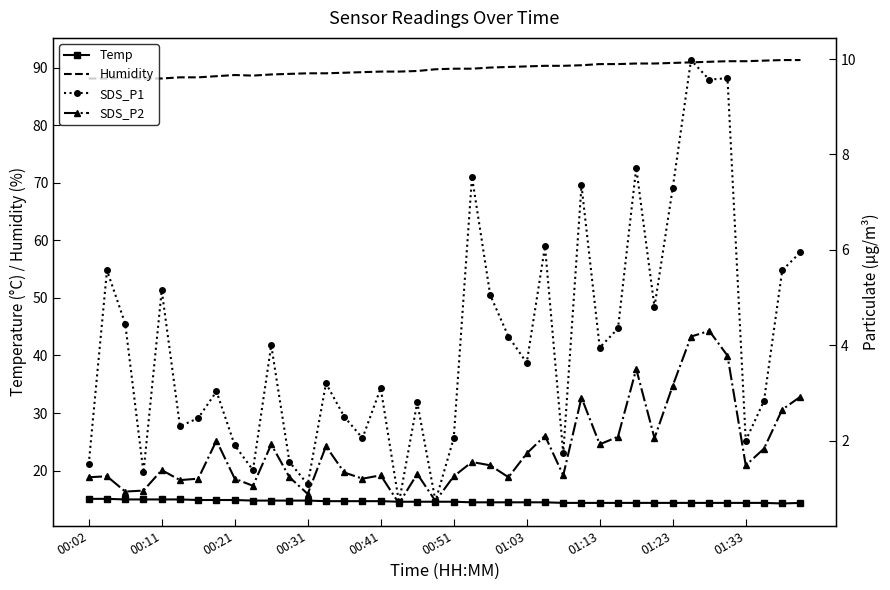

Reading right to left, transcribe all the data shown in this chart.

Temp: 14.4	14.3	14.4	14.4	14.4	14.4	14.4	14.4	14.4	14.4	14.4	14.4	14.4	14.4	14.5	14.5	14.5	14.5	14.5	14.6	14.6	14.6	14.6	14.7	14.7	14.7	14.7	14.8	14.8	14.8	14.8	14.9	14.9	14.9	15.0	15.0	15.0	15.0	15.1	15.1
Humidity: 91.3	91.3	91.2	91.1	91.1	91.0	90.9	90.8	90.7	90.7	90.6	90.6	90.4	90.3	90.3	90.2	90.1	90.0	89.8	89.8	89.7	89.4	89.3	89.3	89.2	89.1	89.0	89.0	88.9	88.8	88.6	88.7	88.5	88.3	88.3	88.1	88.1	88.2	88.1	88.1
SDS_P1: 6.0	5.6	2.8	2.0	9.6	9.6	10.0	7.3	4.8	7.7	4.3	4.0	7.3	1.7	6.1	3.6	4.2	5.0	7.5	2.0	0.7	2.8	0.7	3.1	2.0	2.5	3.2	1.1	1.6	4.0	1.4	1.9	3.0	2.5	2.3	5.2	1.3	4.5	5.6	1.5
SDS_P2: 2.9	2.6	1.8	1.5	3.8	4.3	4.2	3.1	2.0	3.5	2.1	1.9	2.9	1.3	2.1	1.7	1.2	1.5	1.6	1.2	0.7	1.3	0.7	1.3	1.2	1.3	1.9	0.9	1.2	1.9	1.1	1.2	2.0	1.2	1.2	1.4	0.9	0.9	1.2	1.2